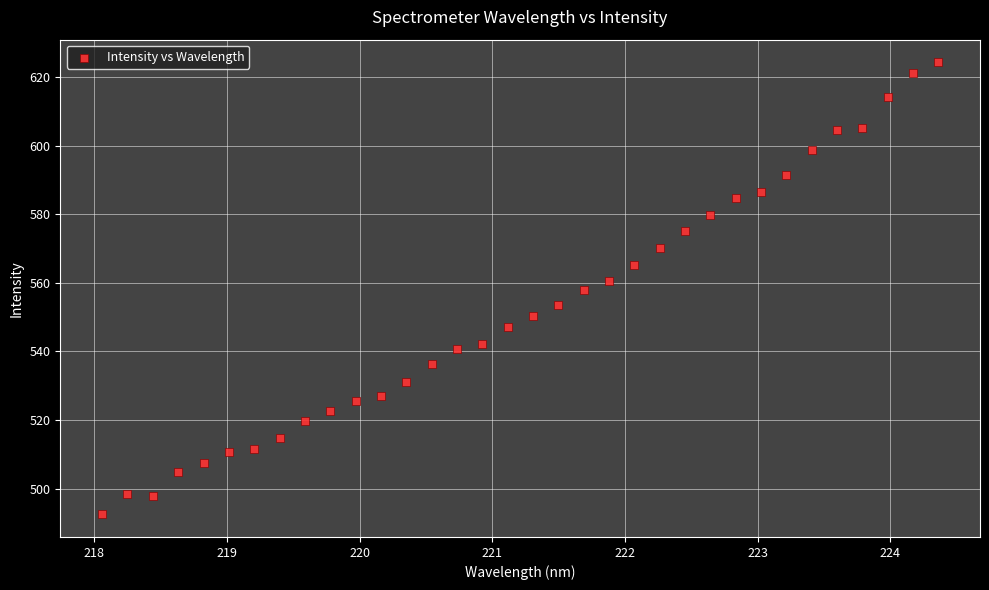

What is the range of Y values (max minus min)?

131.8